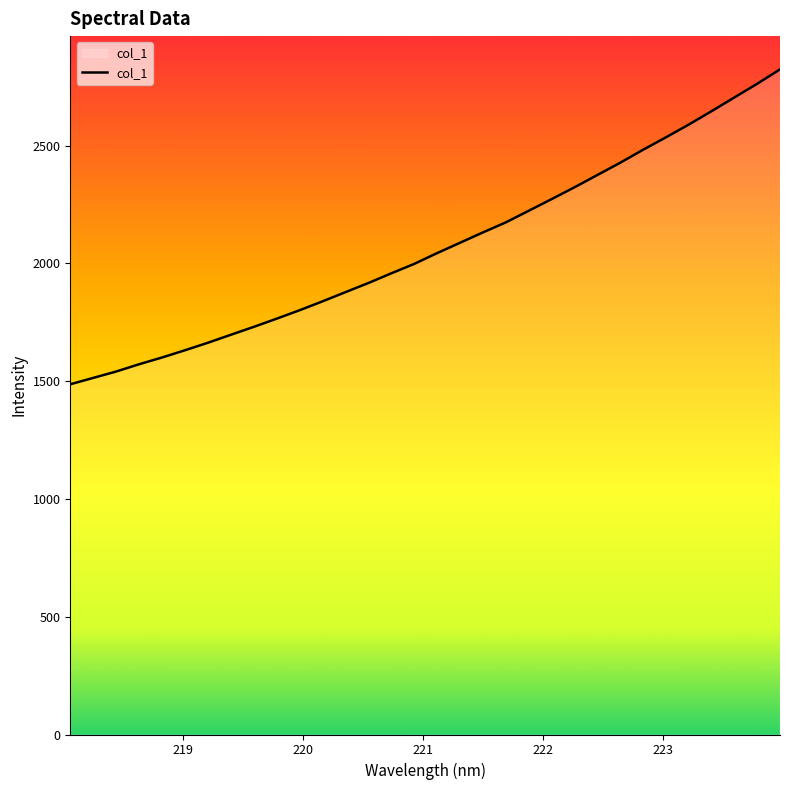

What is the smallest value displayed?

1487.0